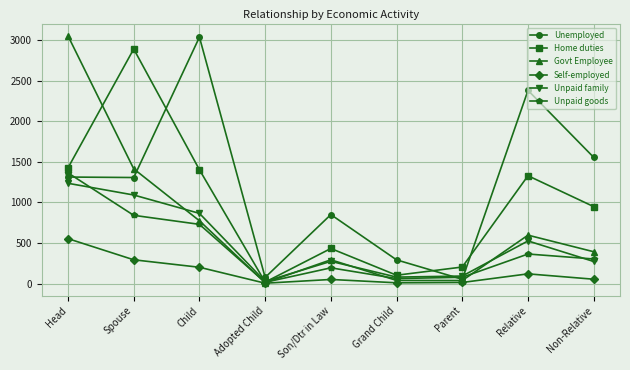

Where do Govt Employee and Unemployed first cross each other?

Spouse and Child